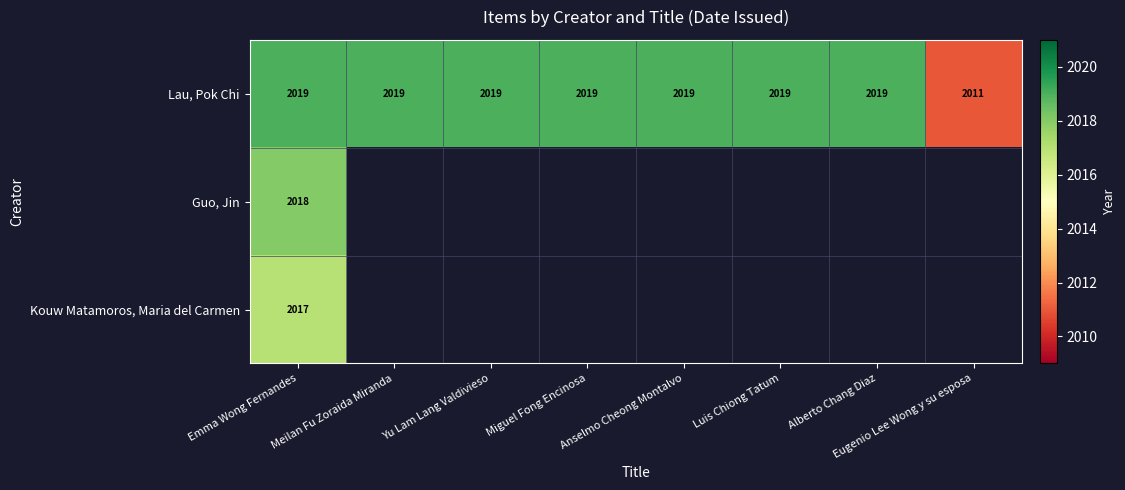

Which has a higher value, Alberto Chang Diaz or Emma Wong Fernandes?

Alberto Chang Diaz